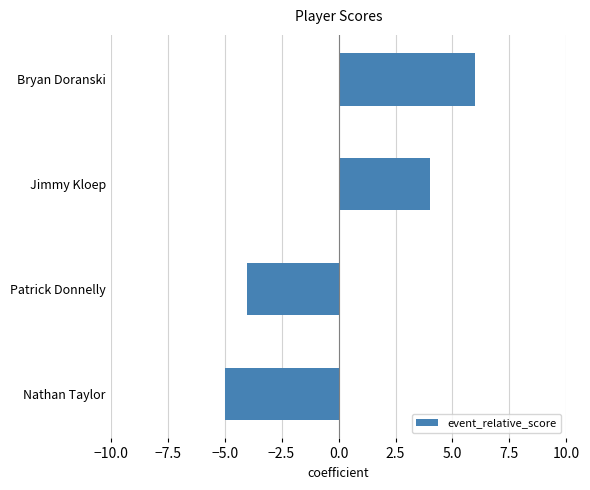

How many negative values are there?

2